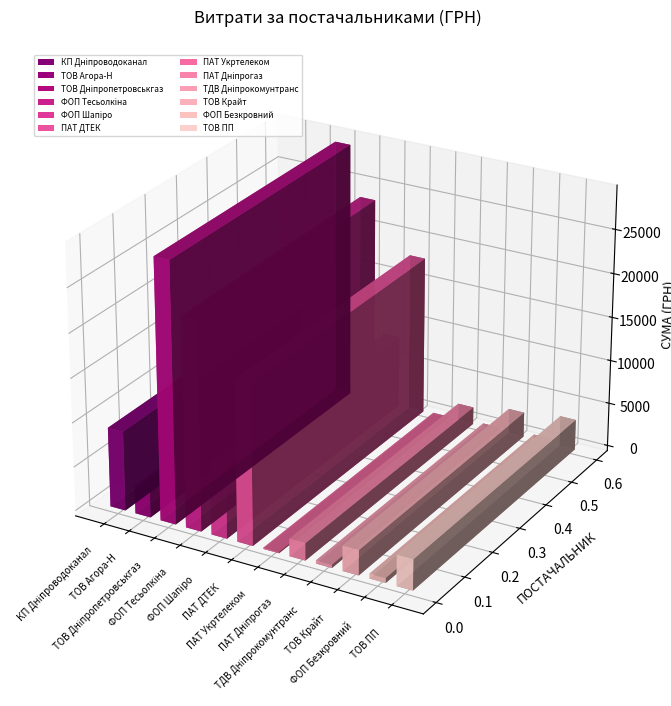

What is the average value?

8403.3